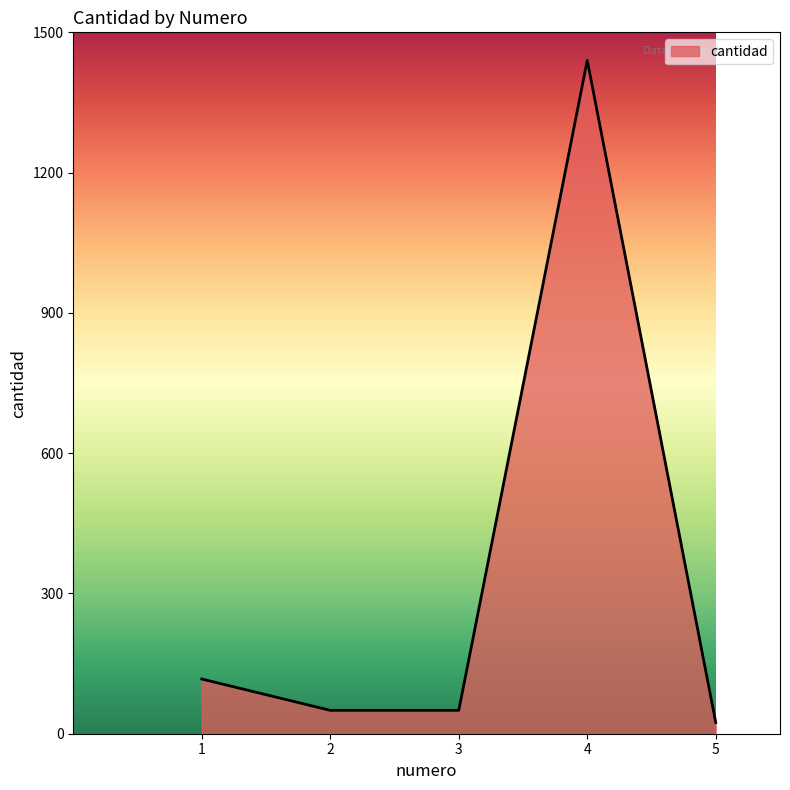

At which category does the data reach its first local peak?

4